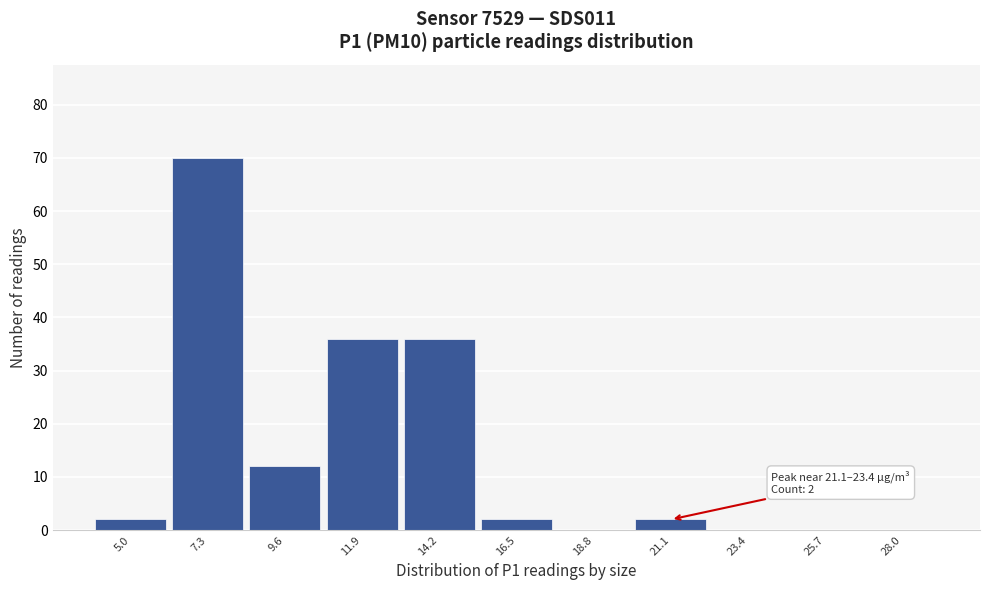

Reading left to right, transcribe all the data shown in this chart.

5.0=2	7.3=70	9.6=12	11.9=36	14.2=36	16.5=2	18.8=0	21.1=2	23.4=0	25.7=0	28.0=0